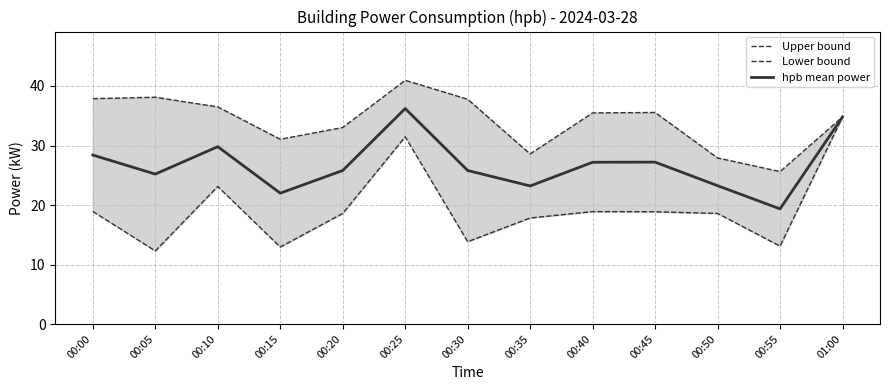

List the series in order of their peak value, lowest first.

Lower bound, hpb mean power, Upper bound